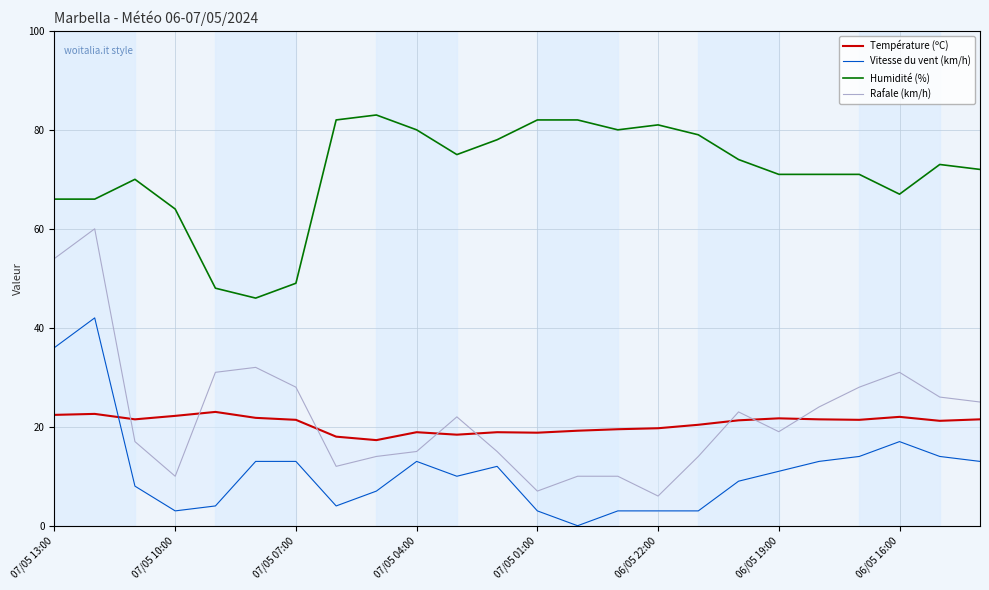

What is the label of the 5th point from the right?

19